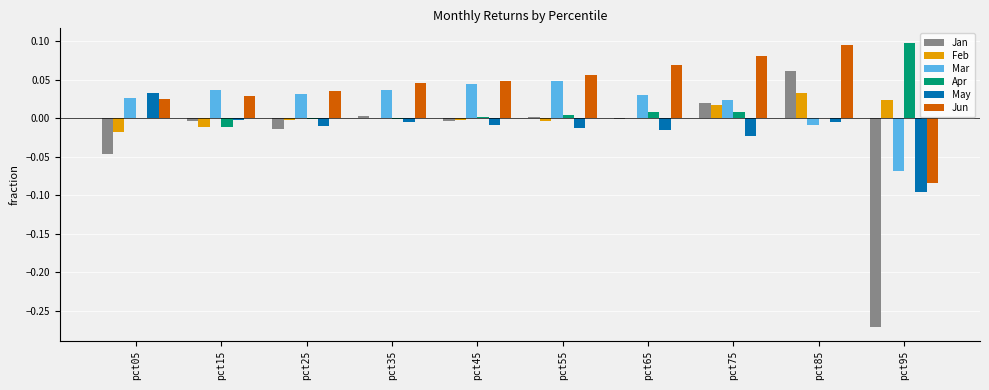

Which category has the highest value in the Feb series?

pct85